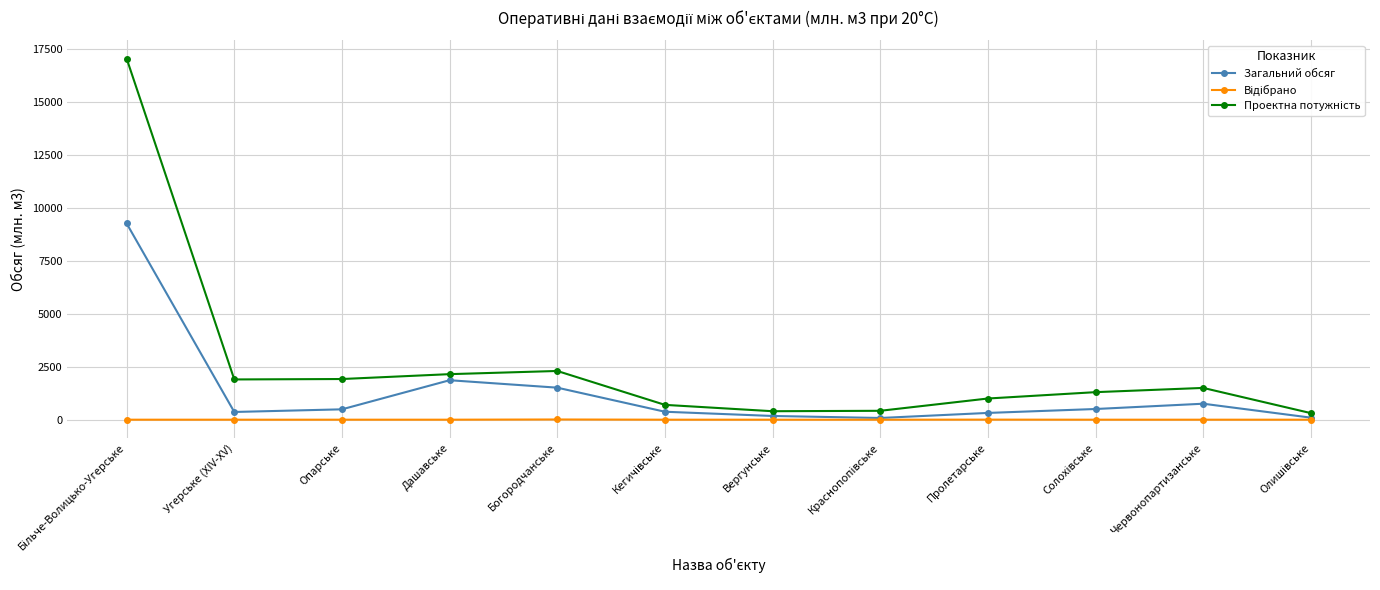

What is the label of the 5th point from the left?

Богородчанське